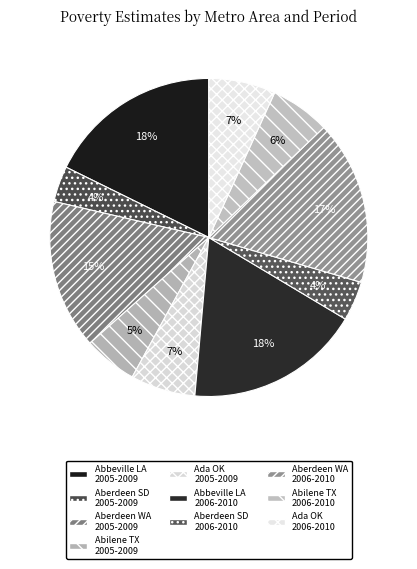

Count the number of slices in the pie.

10